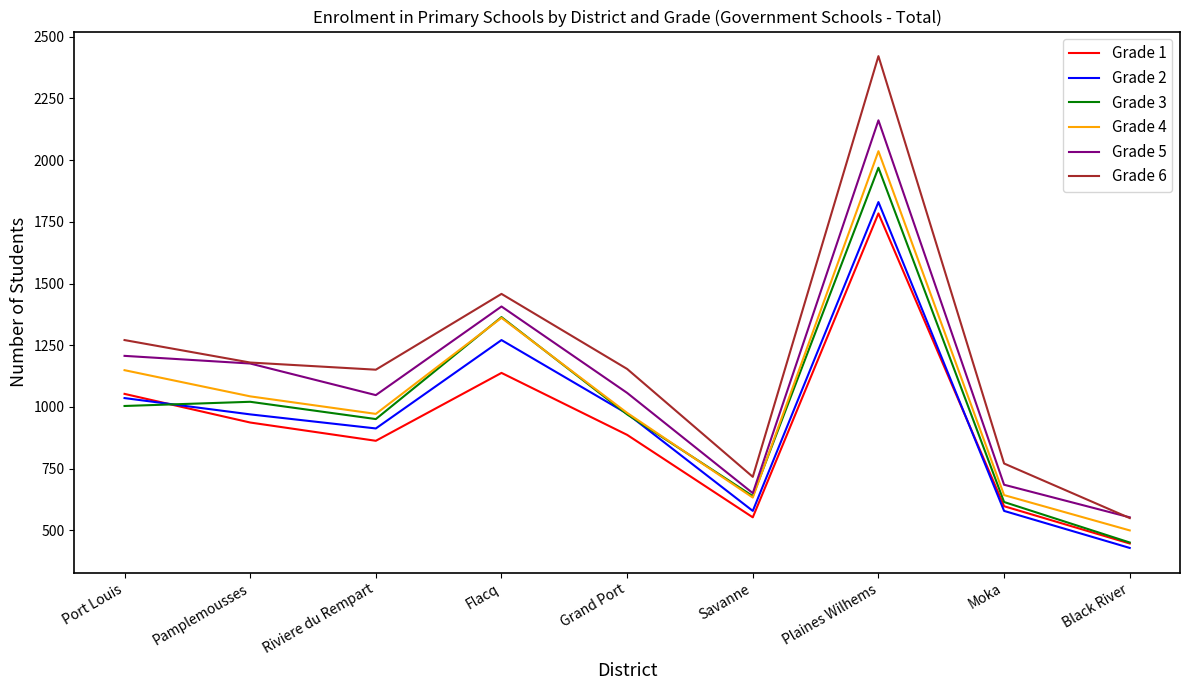

True or false: Grade 2 and Grade 1 intersect in this chart.

True